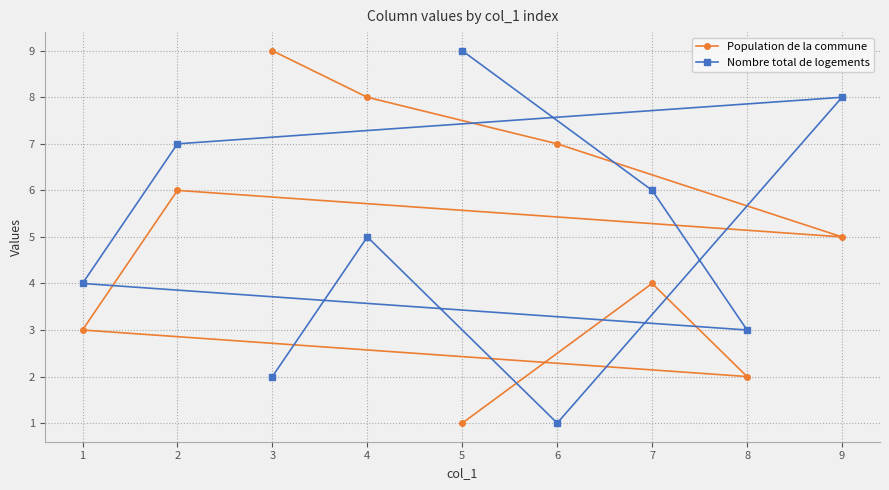

The value of Nombre total de logements at 2 is 4. True or false?

False